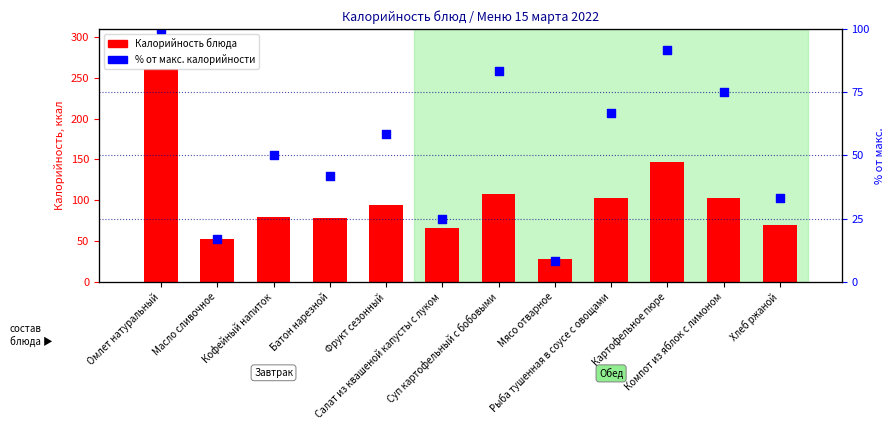

At which category is the sum across all series the highest?

Омлет натуральный